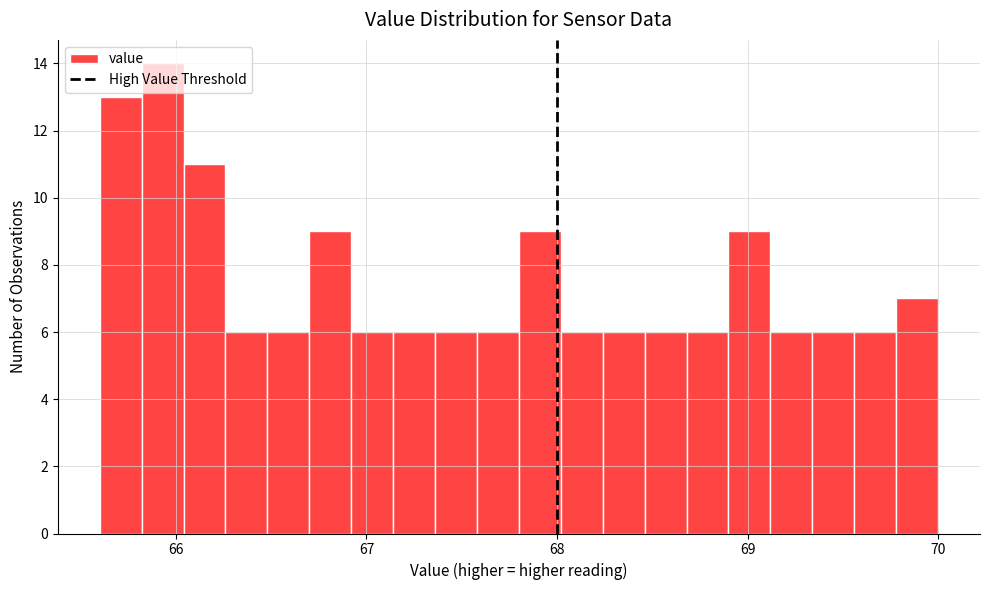

Around what value on the x-axis is the tallest bar? Give the approximate position of its centre, as read against the axis.

65.9